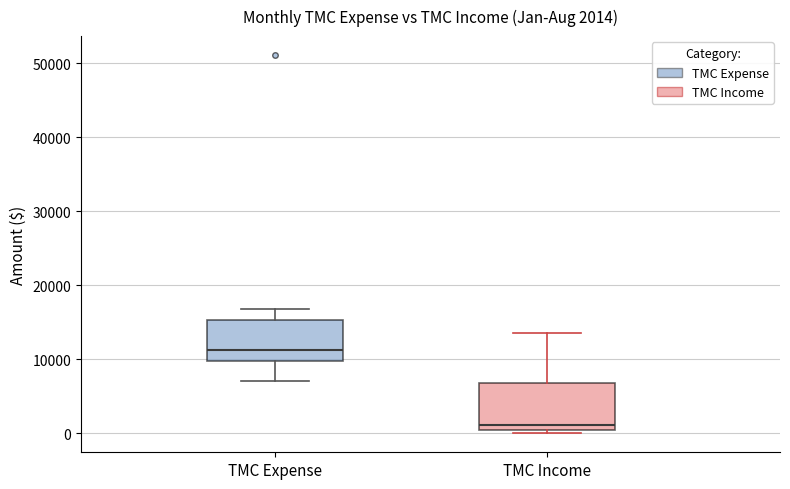

Which box has the lowest median line?

TMC Income